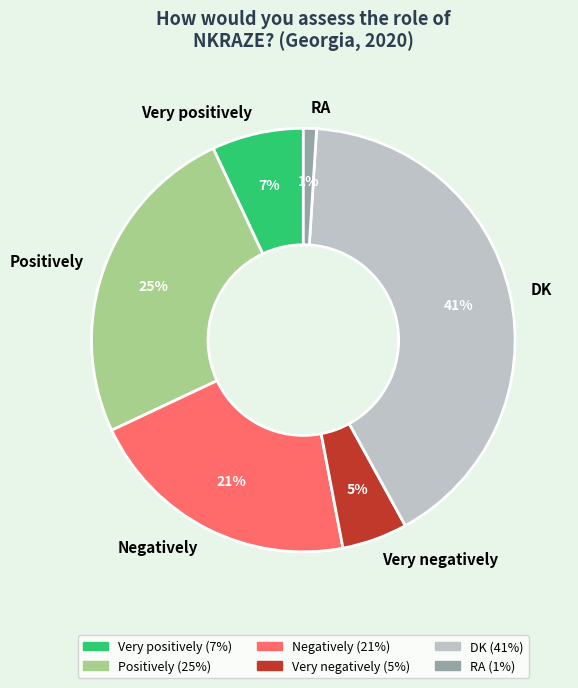

Does DK account for over 50% of the chart?

No